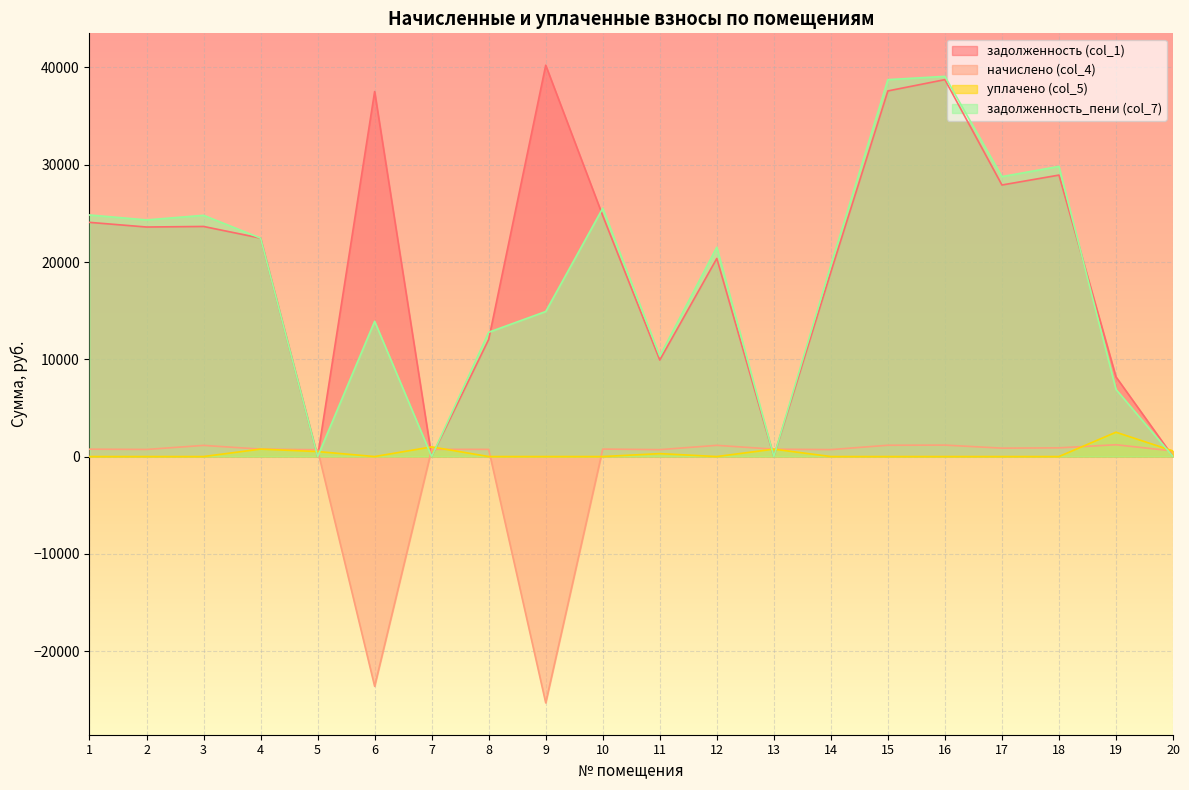

In задолженность_пени (col_7), how many points are higher than both neighbors (excluding endpoints)?

6